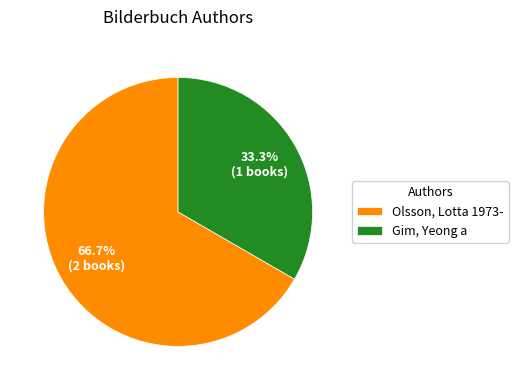

How many segments does this pie chart have?

2